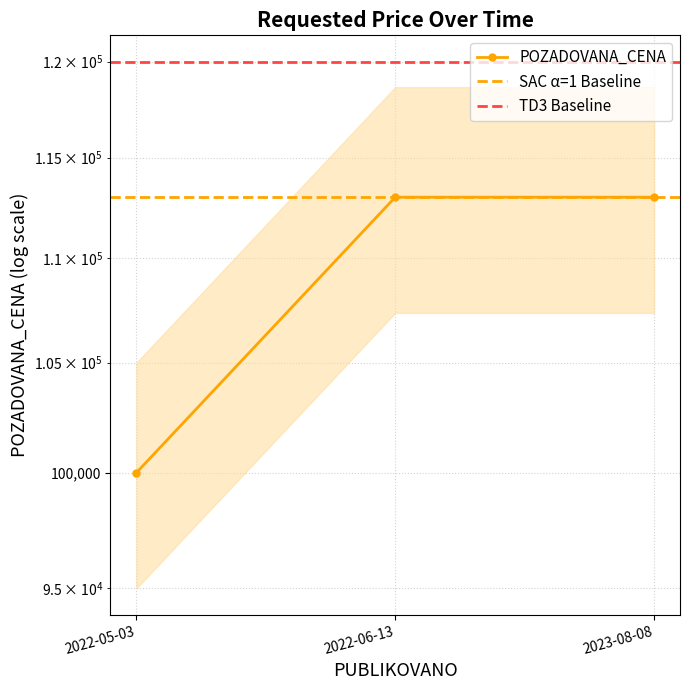

Which has a higher value, 2022-05-03 or 2022-06-13?

2022-06-13